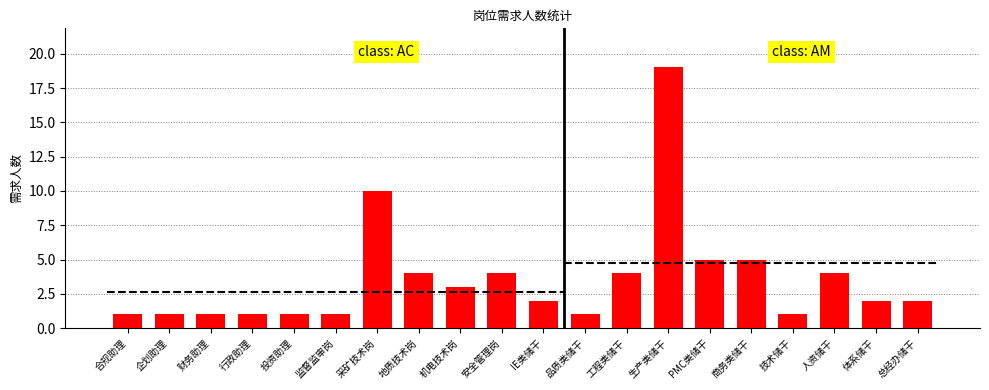

Between 体系储干 and 总经办储干, which is larger?

体系储干